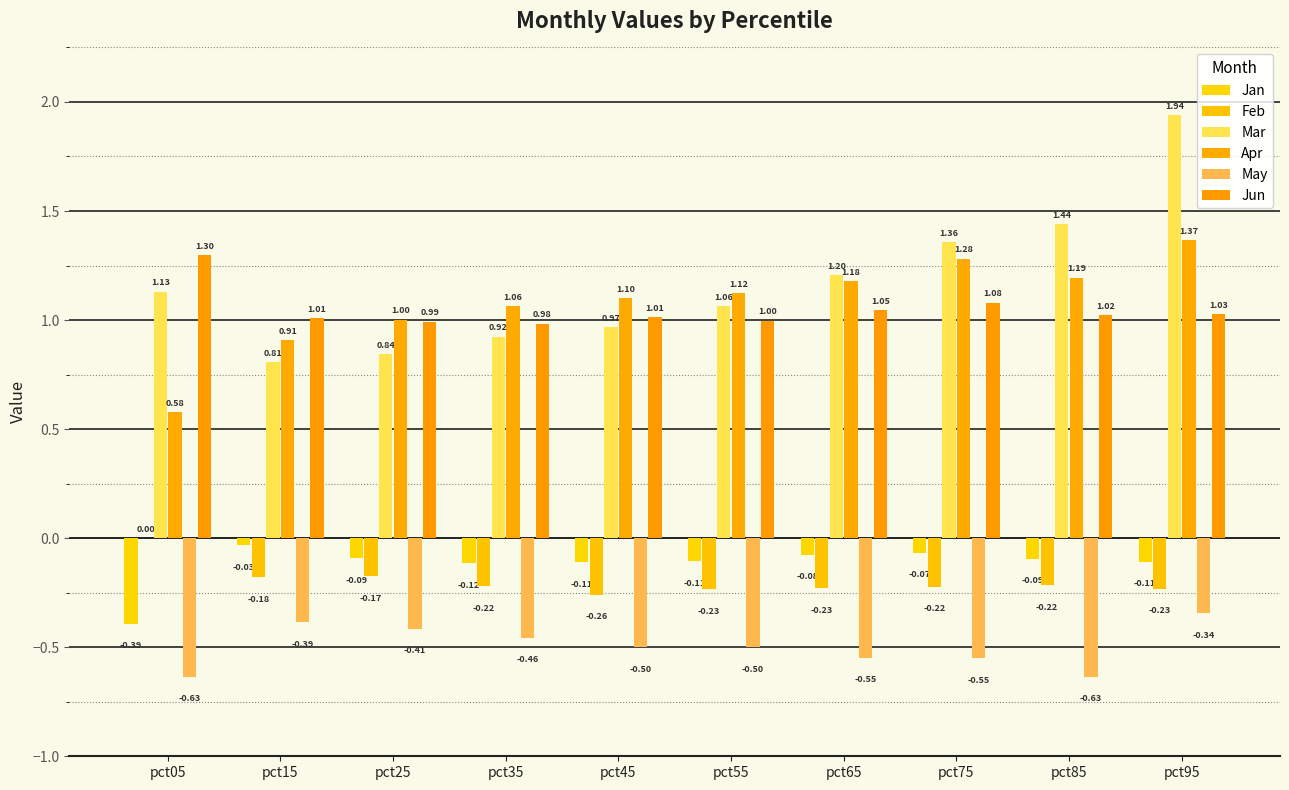

Which series has the largest total across all categories?

Mar